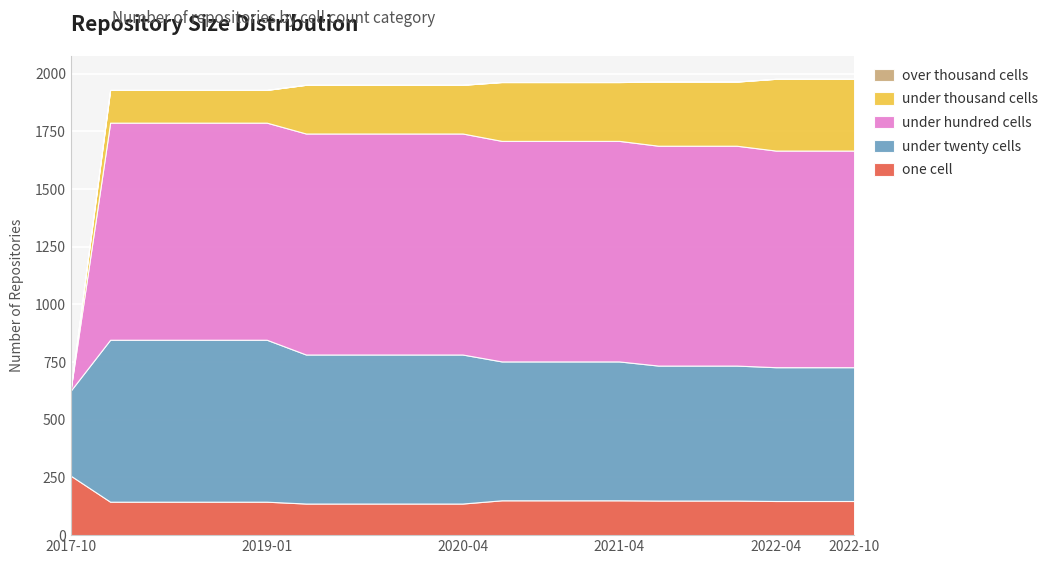

Reading left to right, what are all the values shown in this chart?

one_cell: 257	145	145	145	145	145	137	137	137	137	137	151	151	151	151	150	150	150	148	148	148
under_twenty_cells: 371	702	702	702	702	702	646	646	646	646	646	602	602	602	602	585	585	585	580	580	580
under_hundred_cells: 12	941	941	941	941	941	958	958	958	958	958	956	956	956	956	953	953	953	939	939	939
under_thousand_cells: 0	142	142	142	142	142	211	211	211	211	211	255	255	255	255	278	278	278	311	311	311
over_thousand_cells: 0	0	0	0	0	0	0	0	0	0	0	0	0	0	0	0	0	0	0	0	0